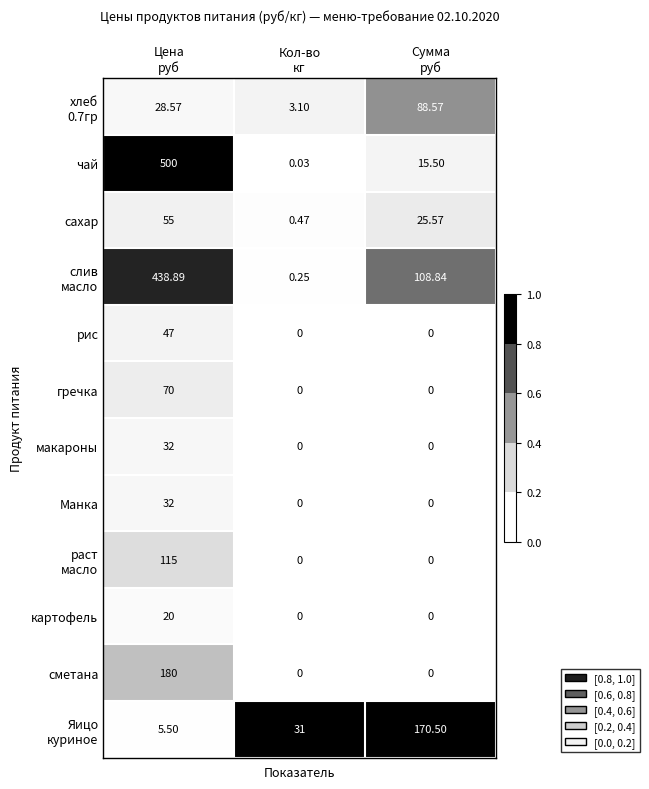

Which series has the largest range (max minus min)?

чай